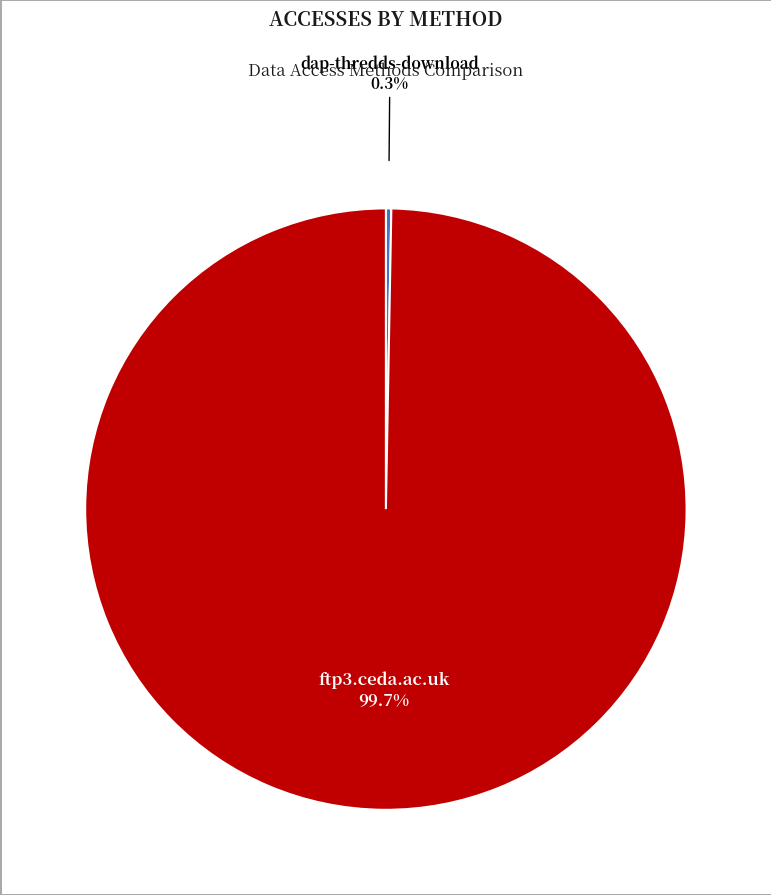

Is there any slice that represents more than half of the pie?

Yes